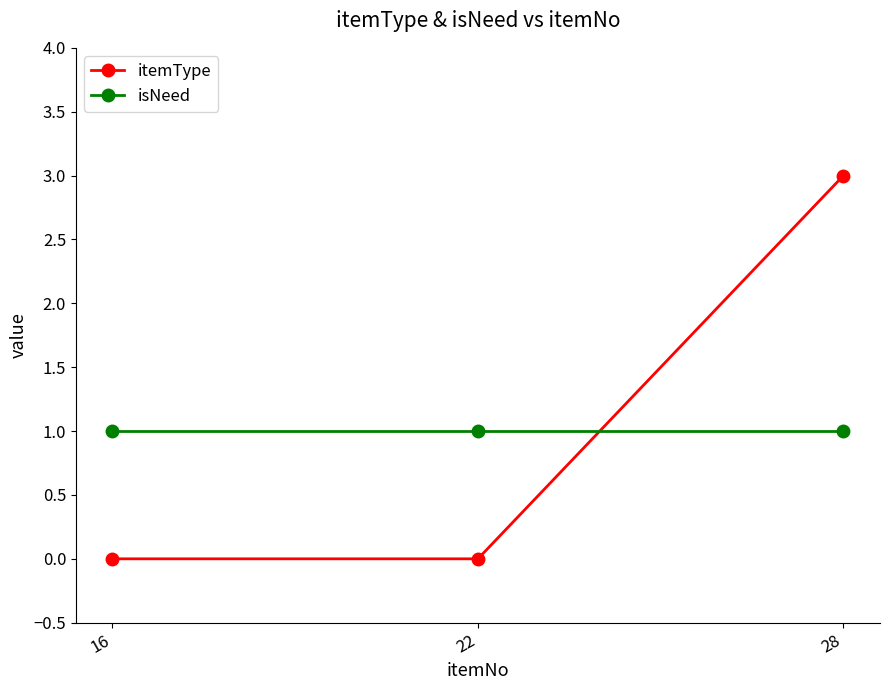

Count the number of categories in the chart.

3